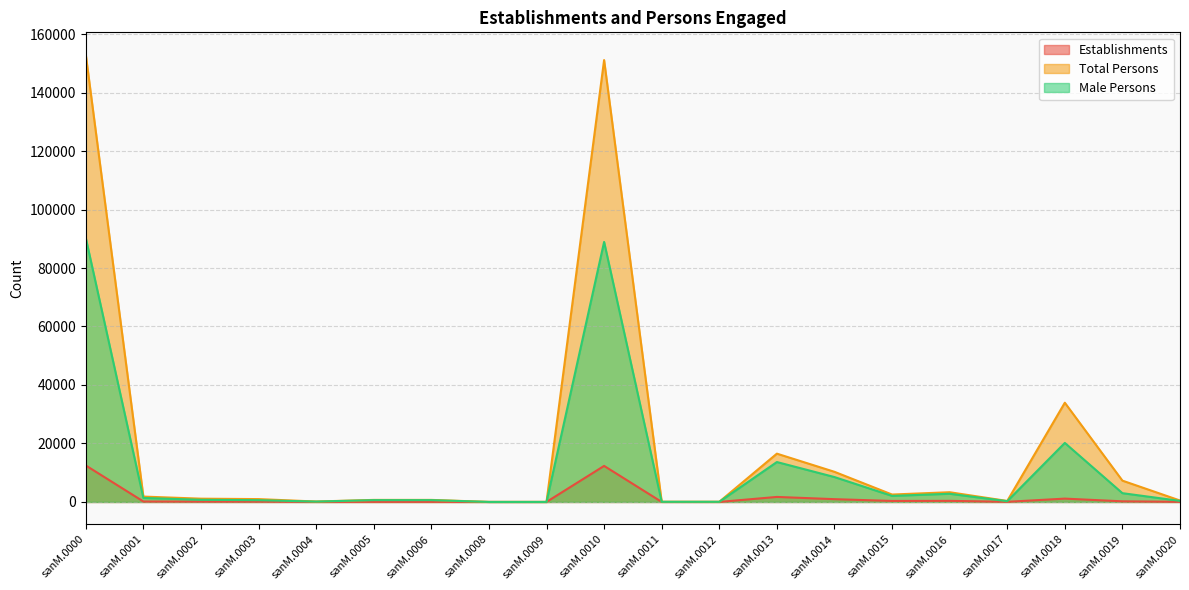

Which series has the widest spread of values?

Total Persons